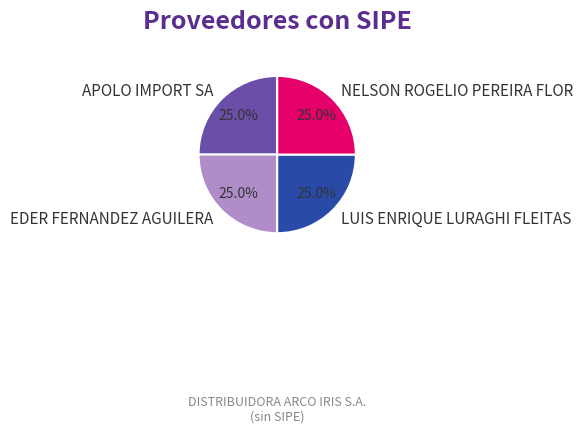

Does EDER FERNANDEZ AGUILERA represent more than half of the total?

No